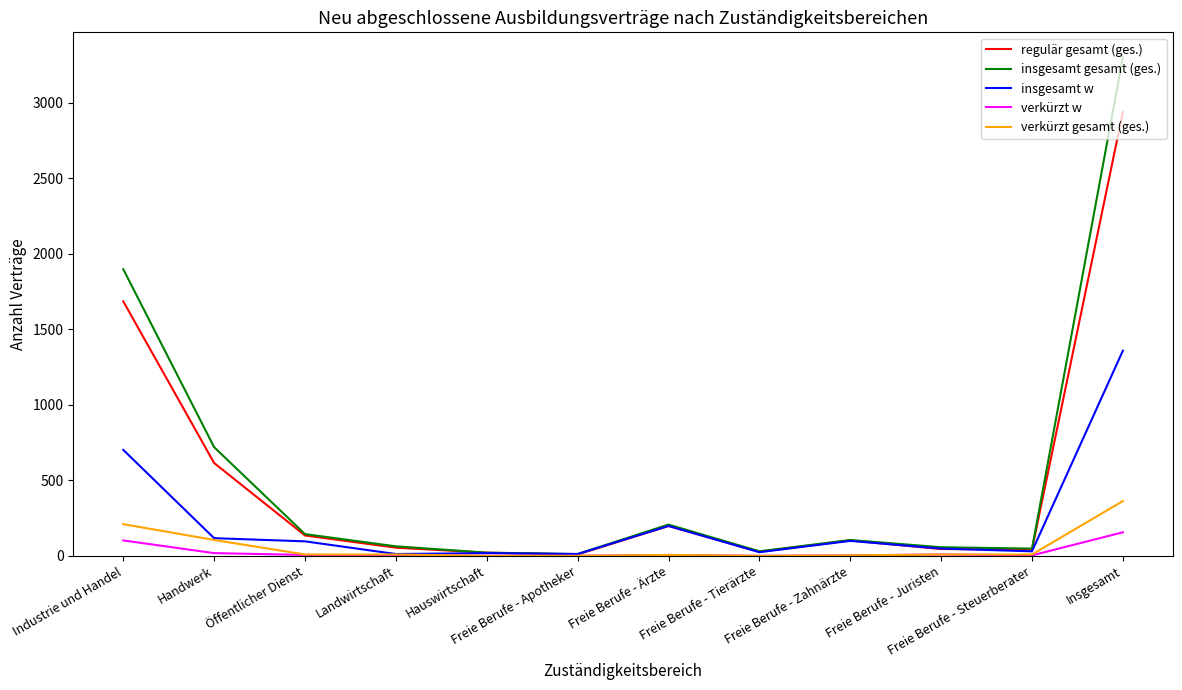

In insgesamt gesamt (ges.), how many points are higher than both neighbors (excluding endpoints)?

2